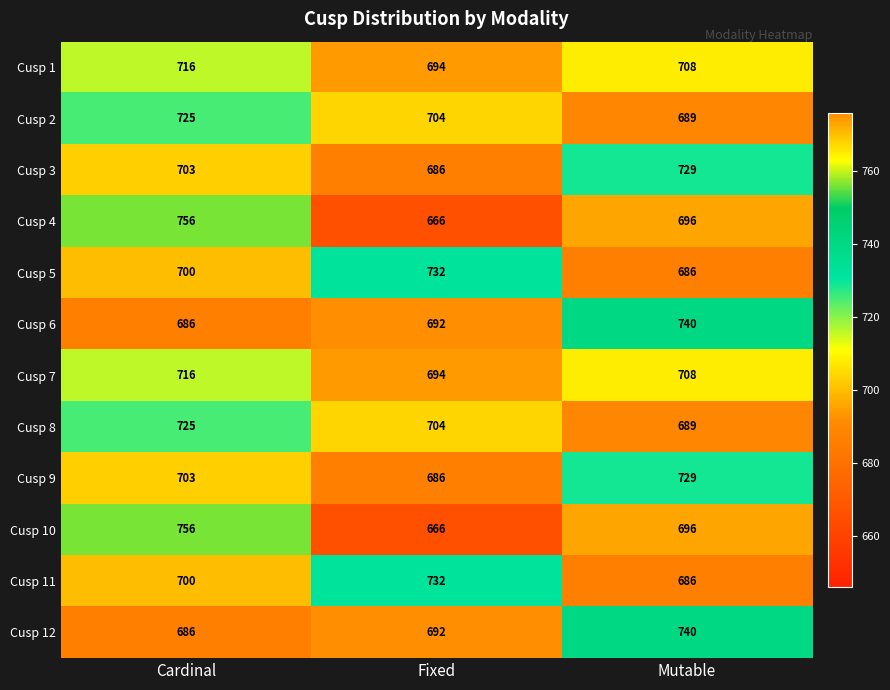

What is the difference between the highest and lowest values at Fixed?

66